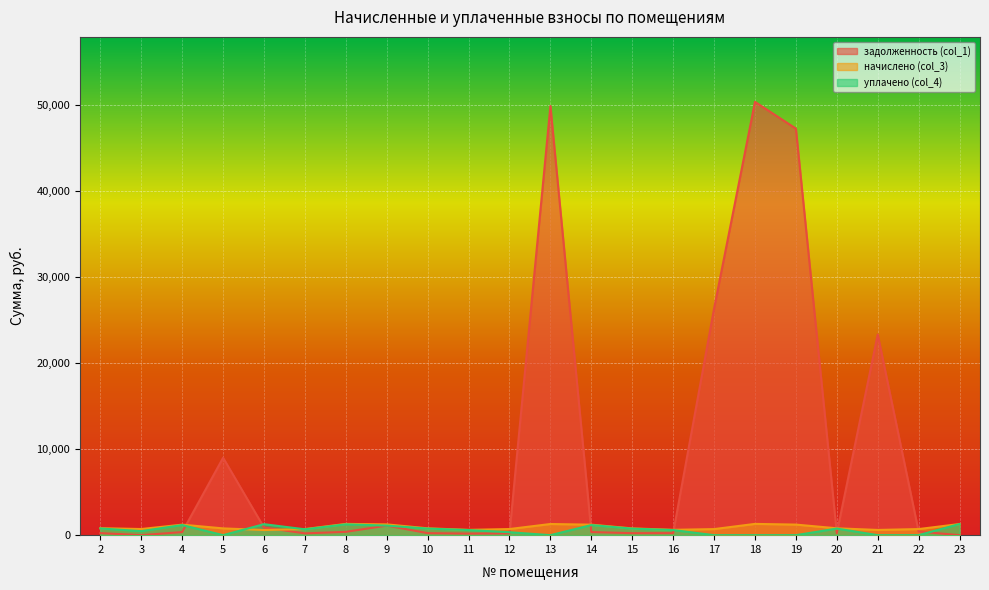

At which label is начислено (col_3) closest to 952?

2